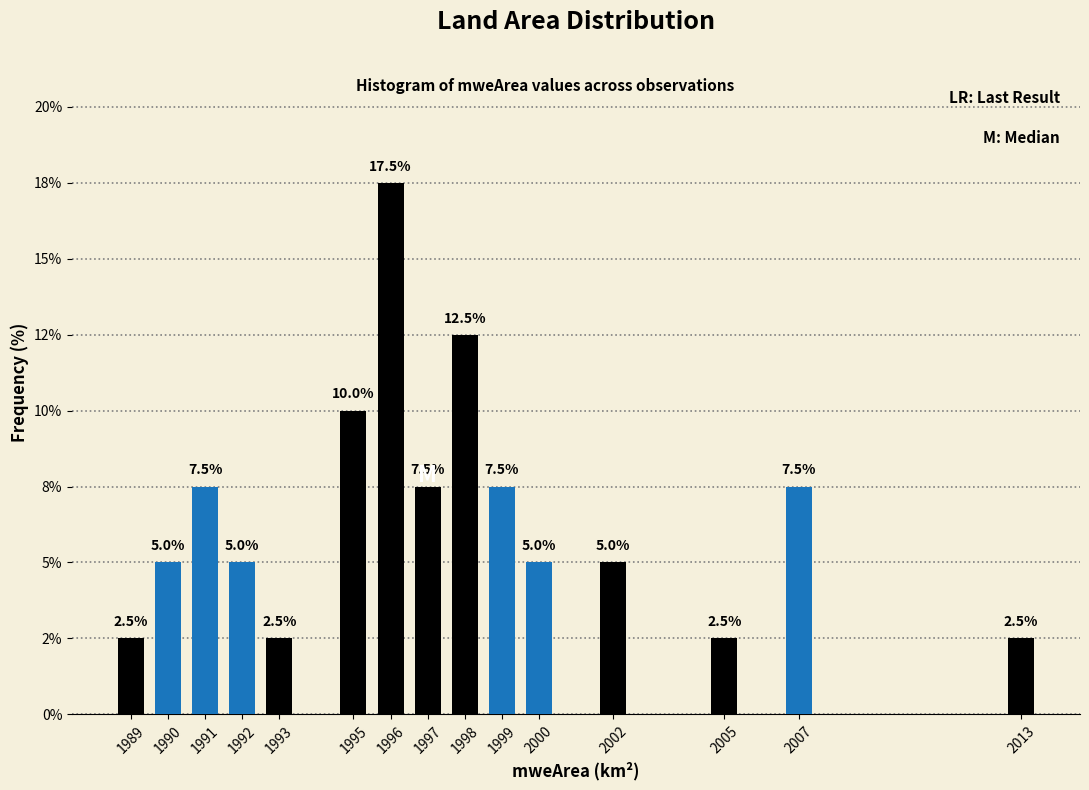

Are the bars horizontal?

No